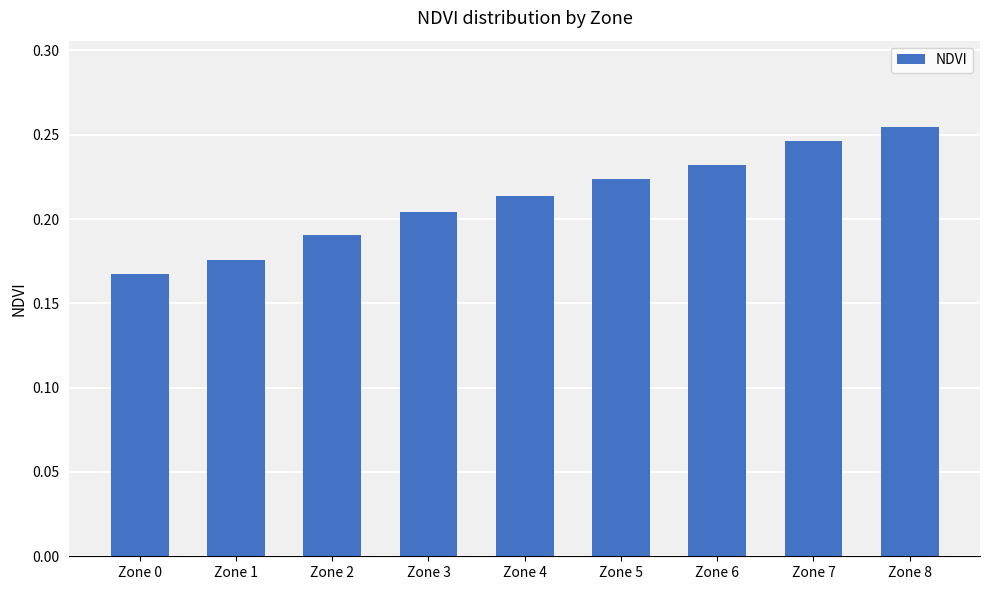

True or false: the data shows 0.1 at Zone 6.

False